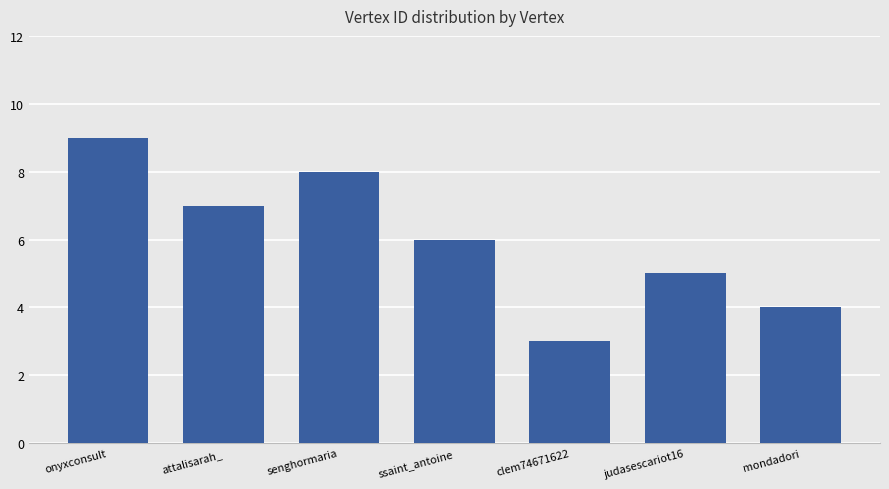

Reading right to left, transcribe all the data shown in this chart.

mondadori=4	judasescariot16=5	clem74671622=3	ssaint_antoine=6	senghormaria=8	attalisarah_=7	onyxconsult=9